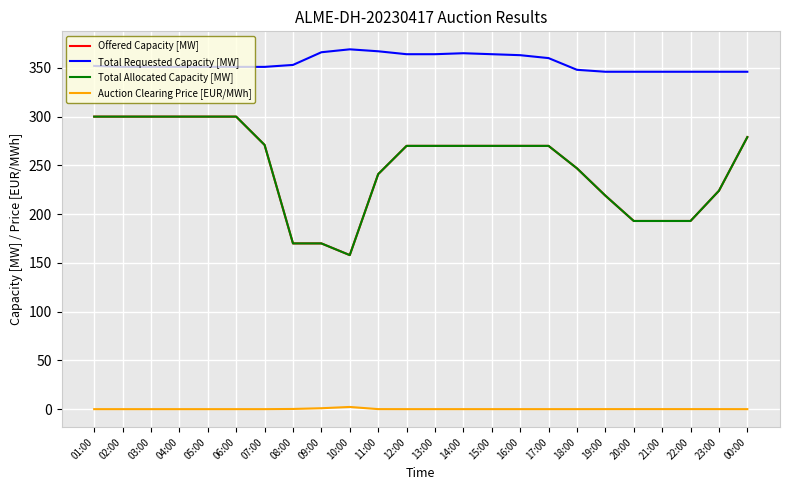

Reading left to right, what are all the values shown in this chart?

Offered Capacity [MW]: 300.0	300.0	300.0	300.0	300.0	300.0	271.0	170.0	170.0	158.0	241.0	270.0	270.0	270.0	270.0	270.0	270.0	247.0	219.0	193.0	193.0	193.0	224.0	279.0
Total Requested Capacity [MW]: 352.0	351.0	351.0	351.0	351.0	351.0	351.0	353.0	366.0	369.0	367.0	364.0	364.0	365.0	364.0	363.0	360.0	348.0	346.0	346.0	346.0	346.0	346.0	346.0
Total Allocated Capacity [MW]: 300.0	300.0	300.0	300.0	300.0	300.0	271.0	170.0	170.0	158.0	241.0	270.0	270.0	270.0	270.0	270.0	270.0	247.0	219.0	193.0	193.0	193.0	224.0	279.0
Auction Clearing Price [EUR/MWh]: 0.1	0.1	0.1	0.1	0.1	0.1	0.1	0.2	1.0	2.3	0.1	0.1	0.1	0.1	0.1	0.1	0.1	0.1	0.1	0.1	0.1	0.1	0.1	0.1